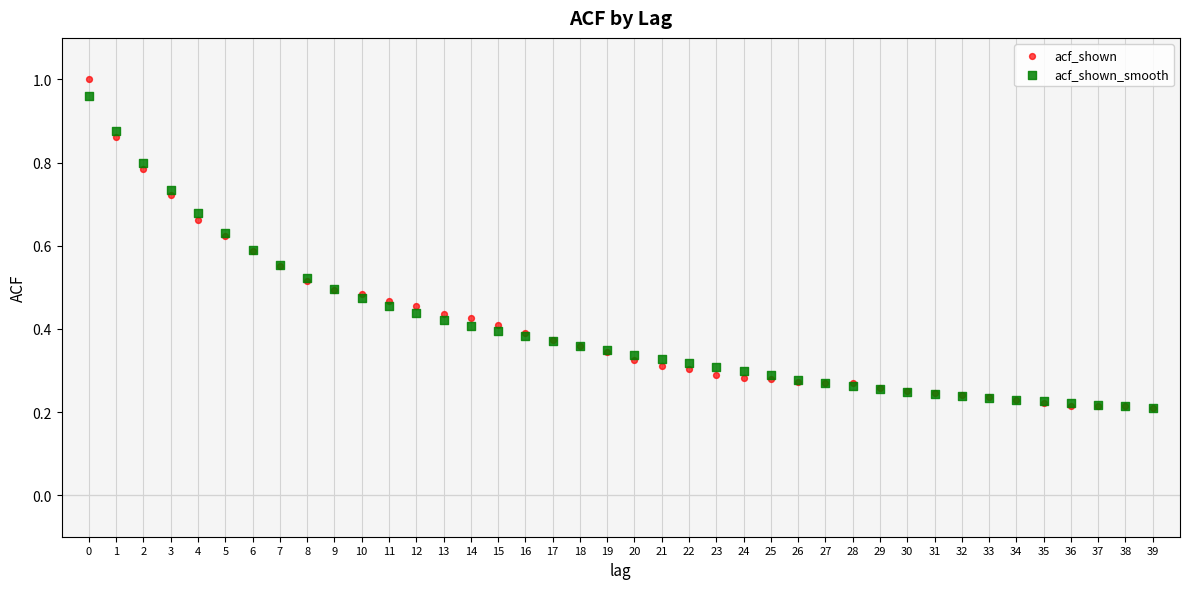

What are all the series names shown in the legend?

acf_shown, acf_shown_smooth